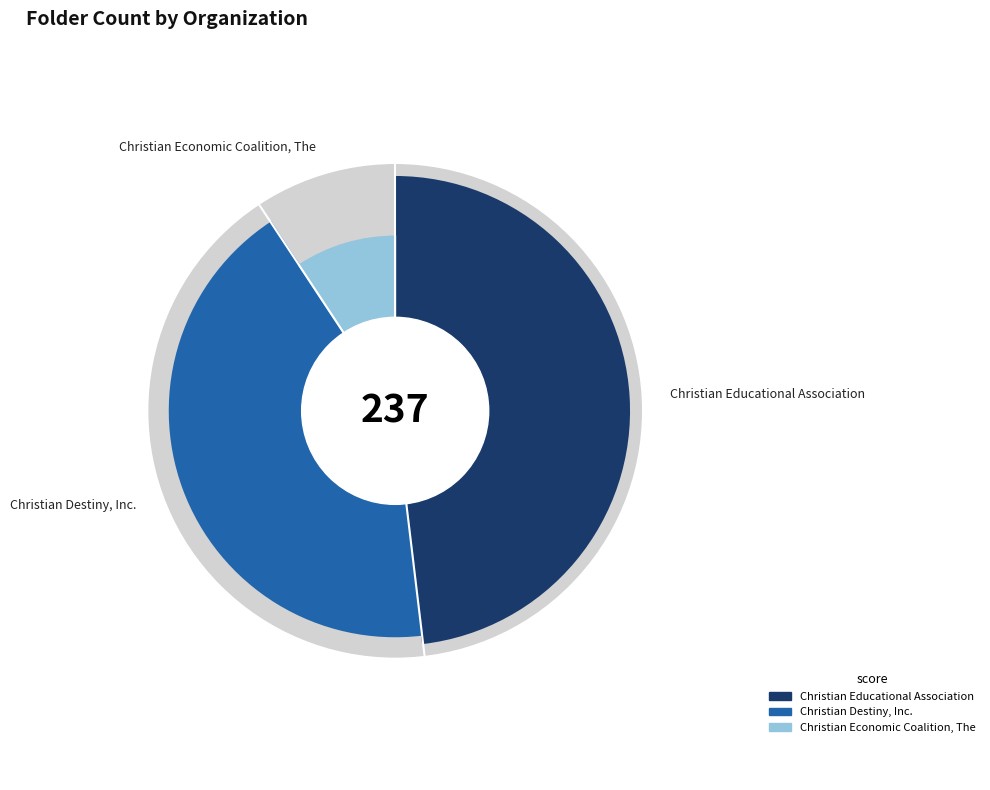

To the nearest percent, what portion does Christian Economic Coalition, The represent?

9%